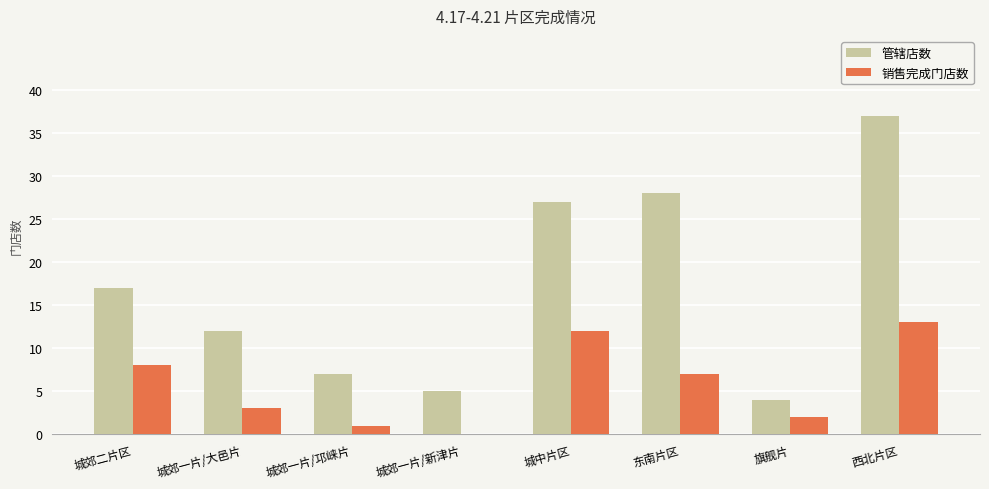

Reading left to right, list all the values displayed in this chart.

管辖店数: 17	12	7	5	27	28	4	37
销售完成门店数: 8	3	1	0	12	7	2	13